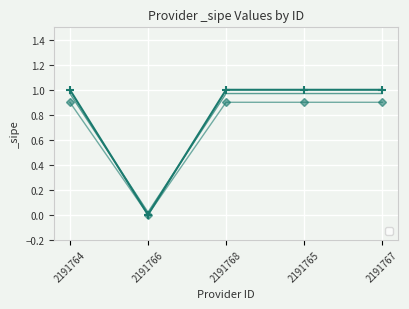

How many categories are shown in the chart?

5